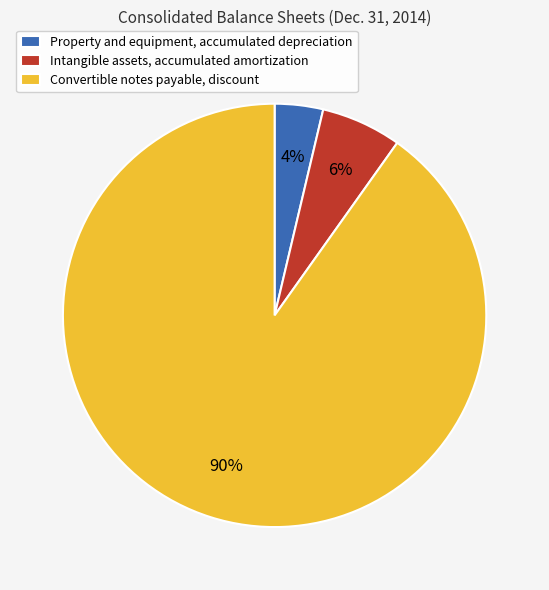

To the nearest percent, what is the average slice percentage?

33%